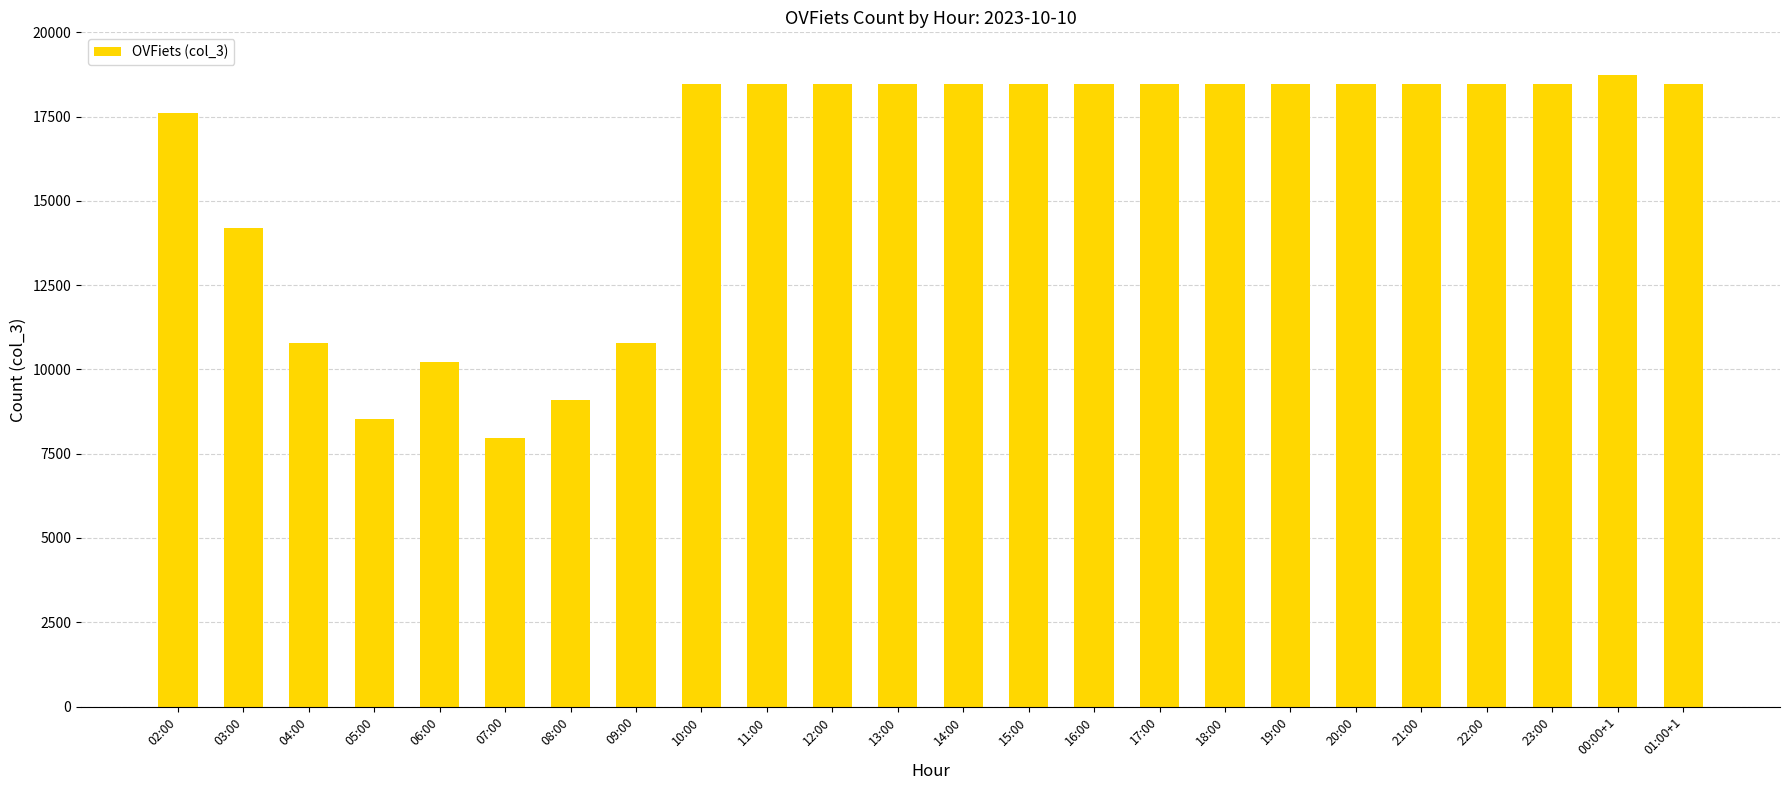

Read the value at 15:00.

18460